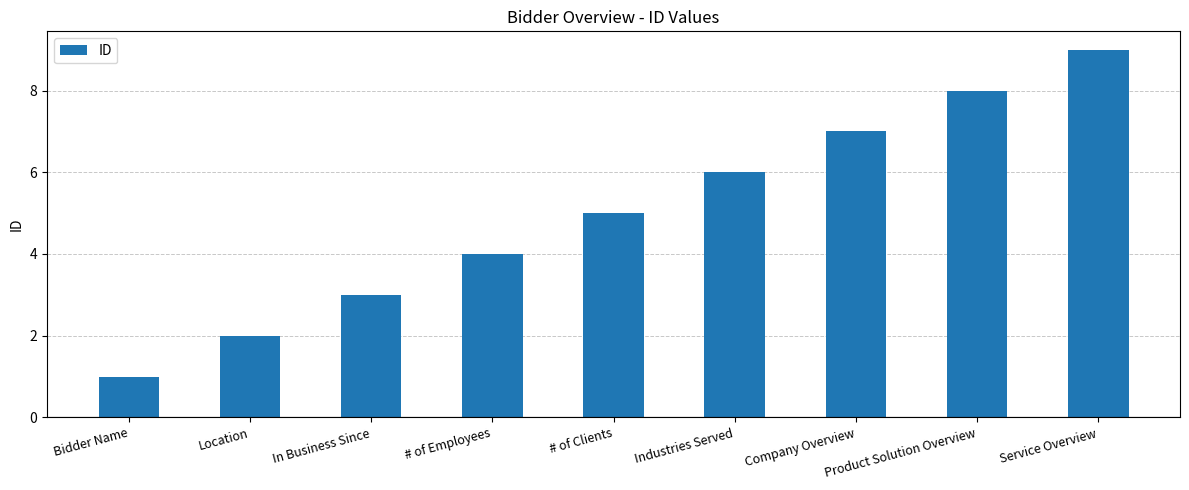

What is the change in value from Location to # of Employees?

+2